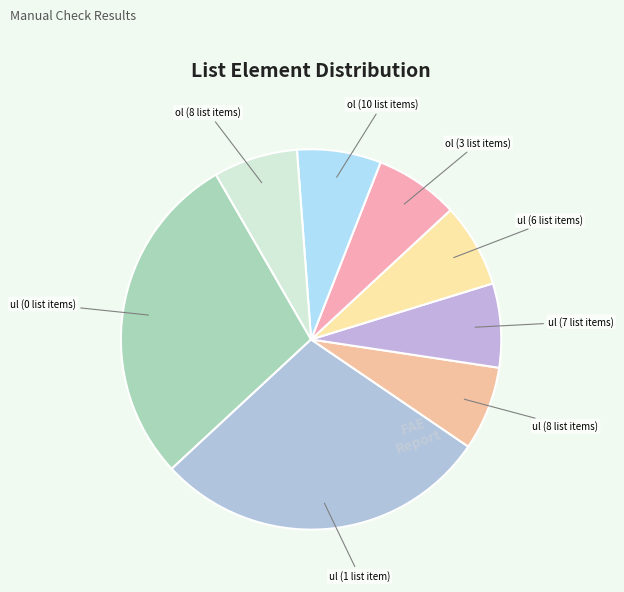

Is it true that ul (7 list items) is 7% of the pie?

True